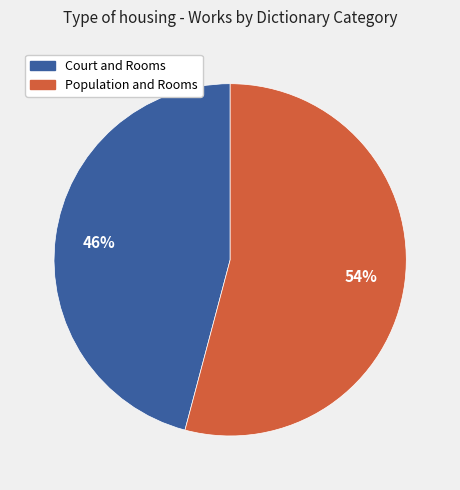

To the nearest percent, what is the difference between the Population and Rooms and Court and Rooms slice percentages?

8%